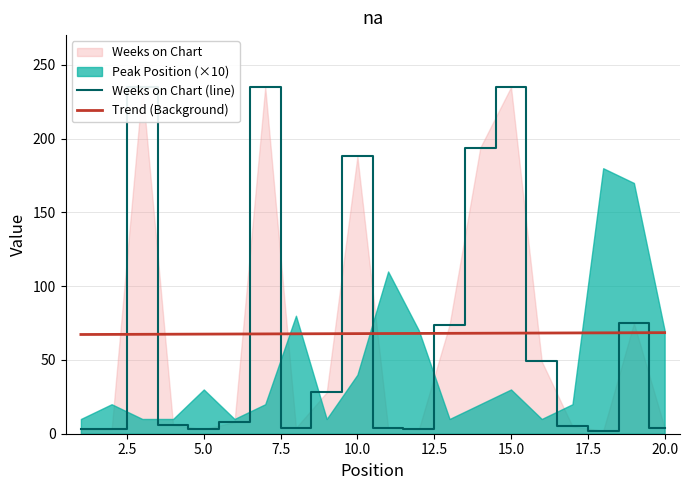

What is the sum of all Weeks on Chart (line) values?

1358.0